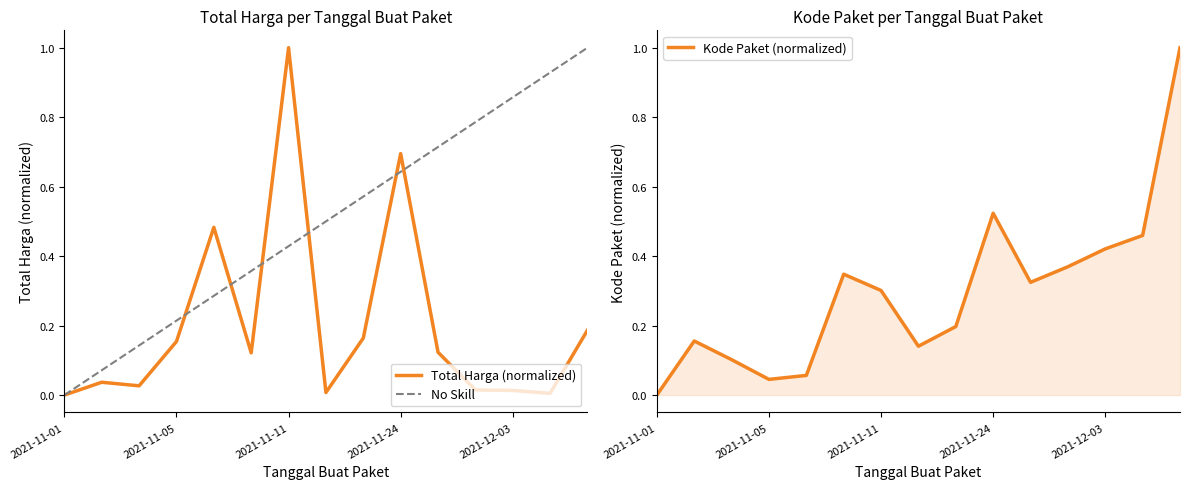

What is the label of the 4th point from the right?

2021-12-01